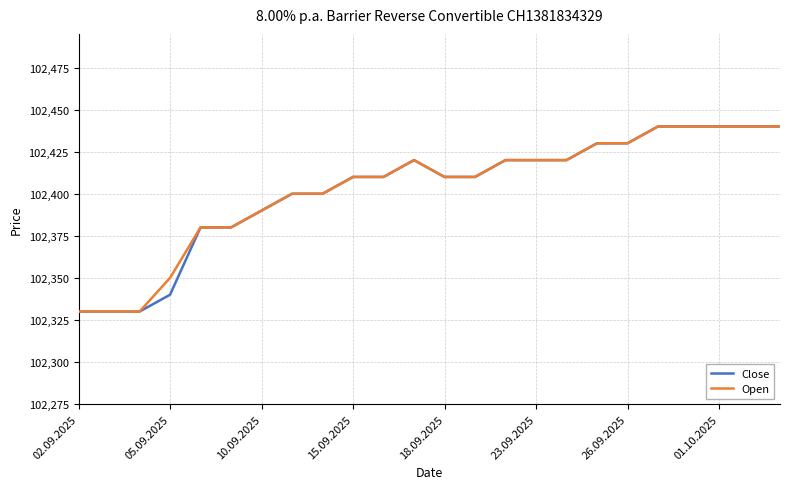

What is the minimum value for Open?

102330